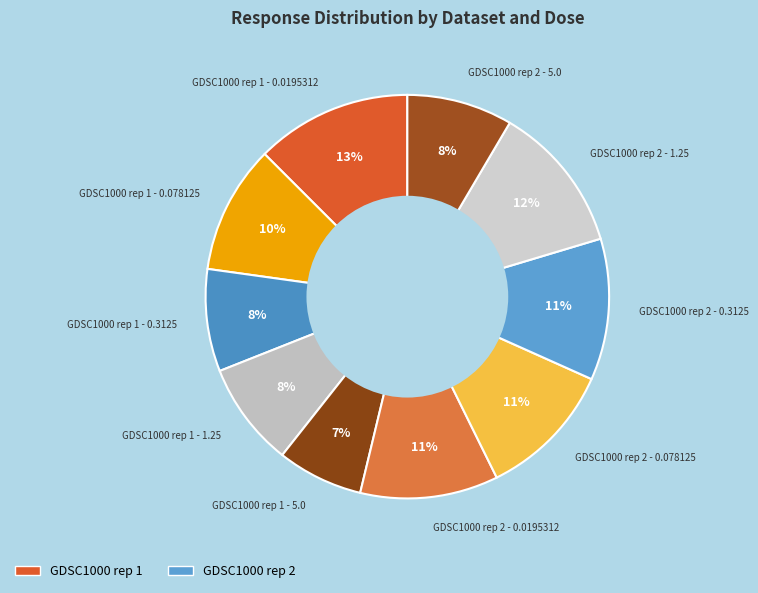

Which slice is the largest?

GDSC1000 rep 1 - 0.0195312